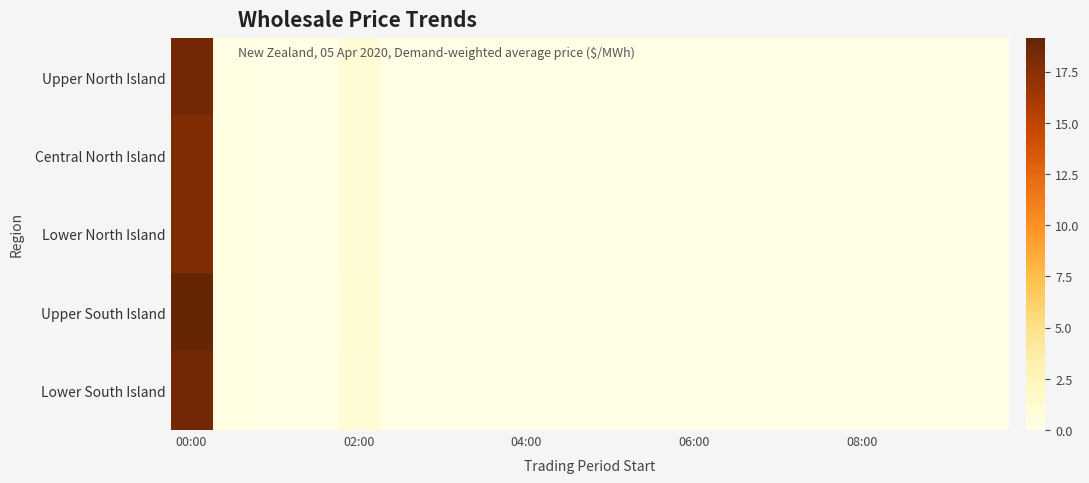

How many distinct data groups are displayed?

5